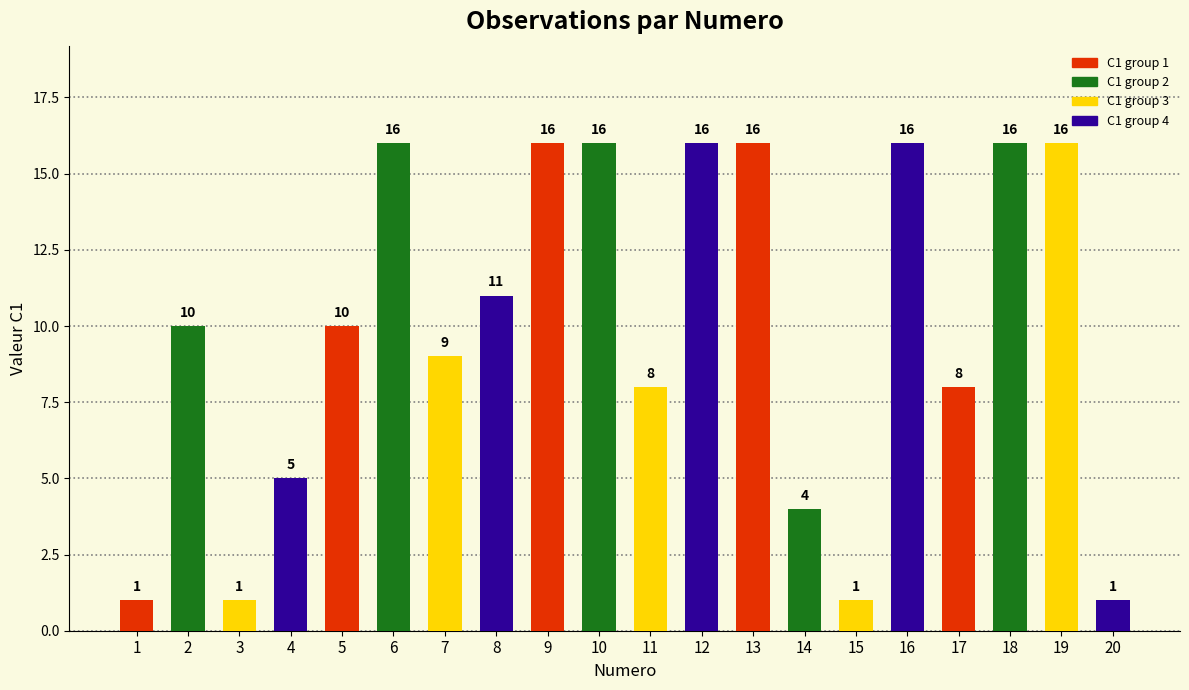

Approximately how many times larger is the value at 19 compared to 14?

4.0